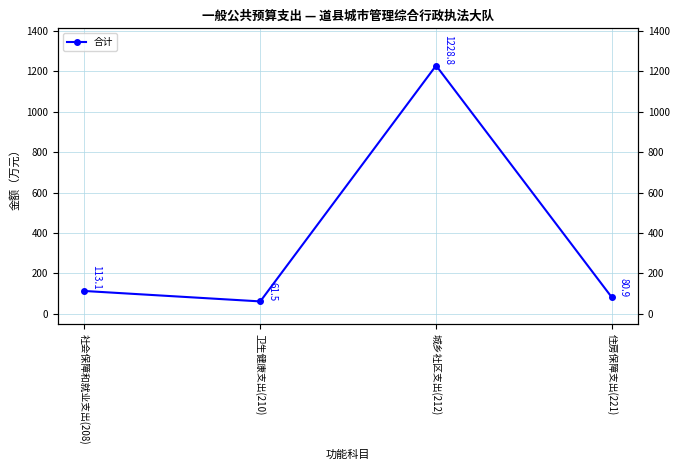

Is this an area chart (filled region under the line)?

No